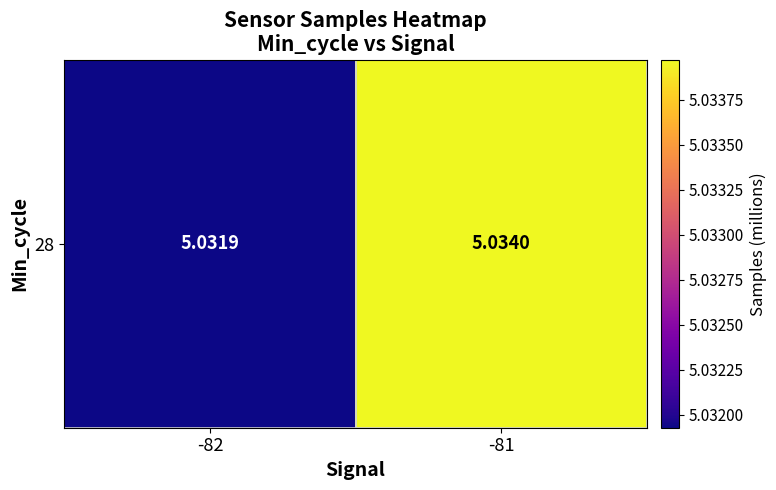

Between -82 and -81, which is larger?

-81